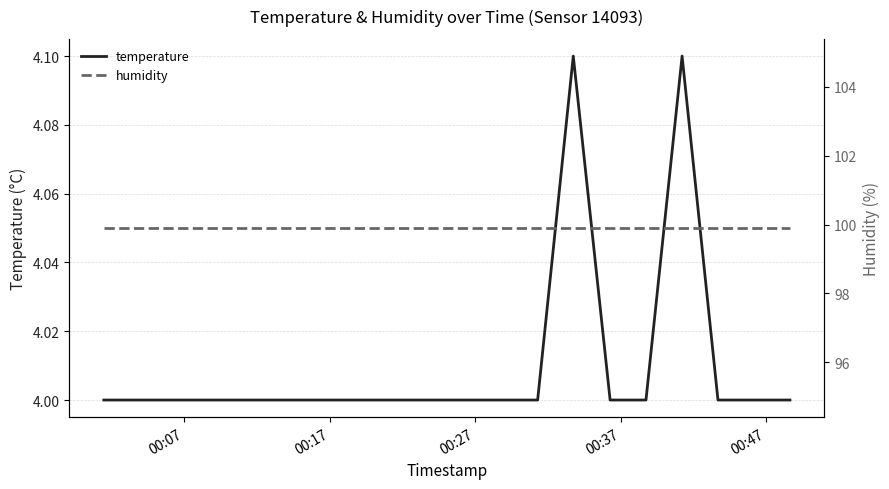

What is the maximum value shown in the chart?

99.9